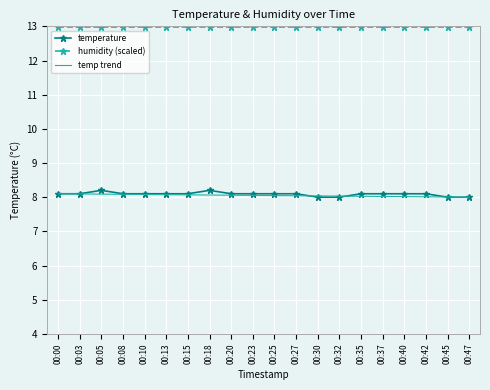

Approximately how many times larger is the value at 00:45 compared to 00:13?

1.0